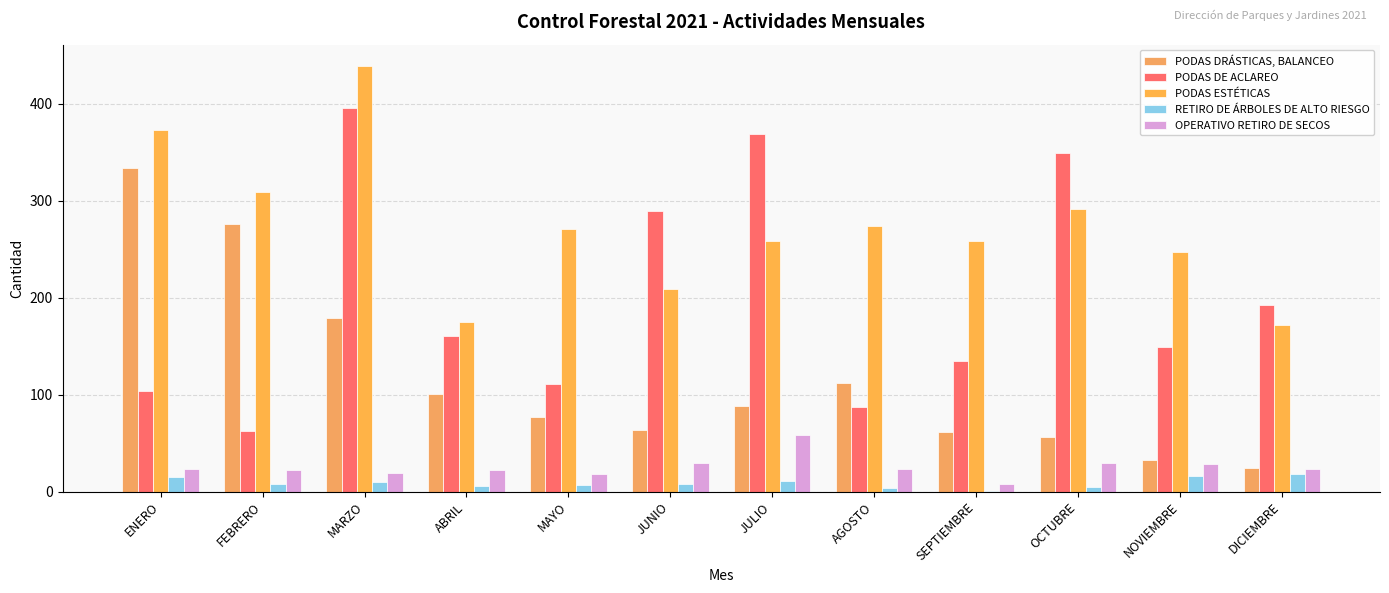

Count the number of categories in the chart.

12